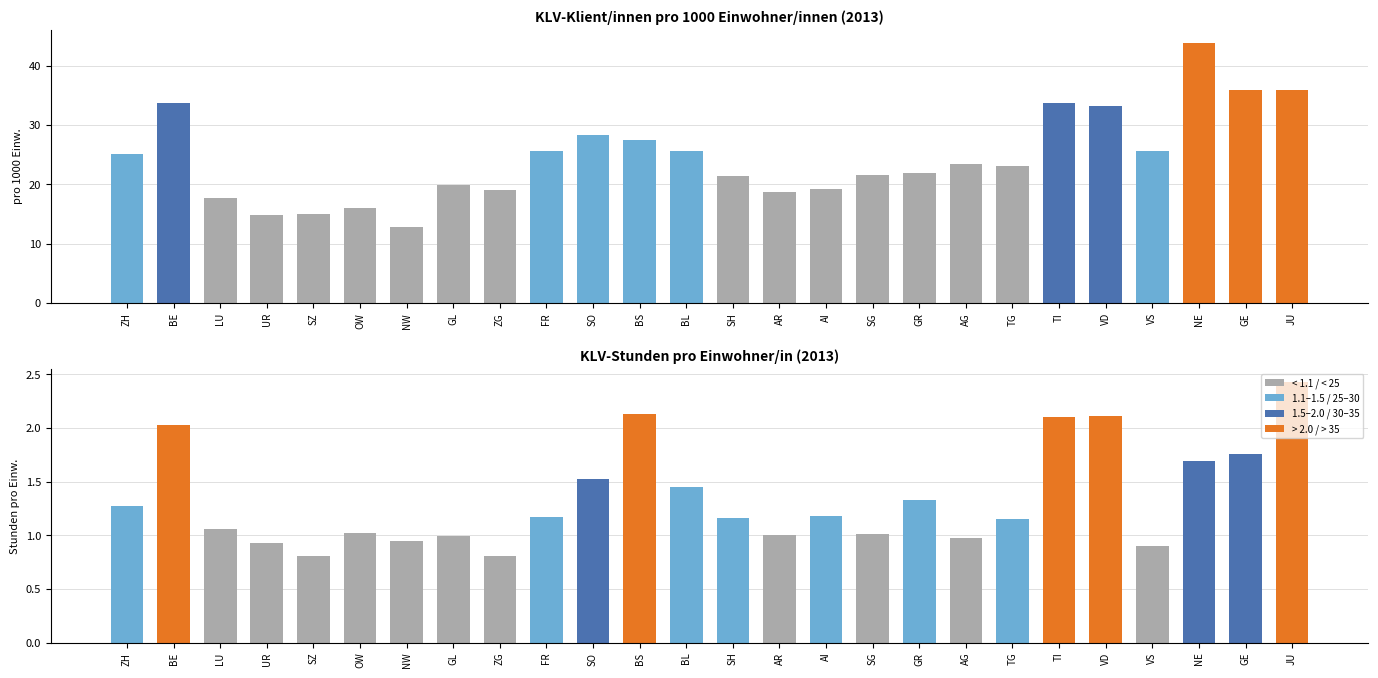

At TI, list the series in order from smallest to largest.

KLV-Stunden pro Einwohner/in, KLV-Klient/innen pro 1000 Einw.